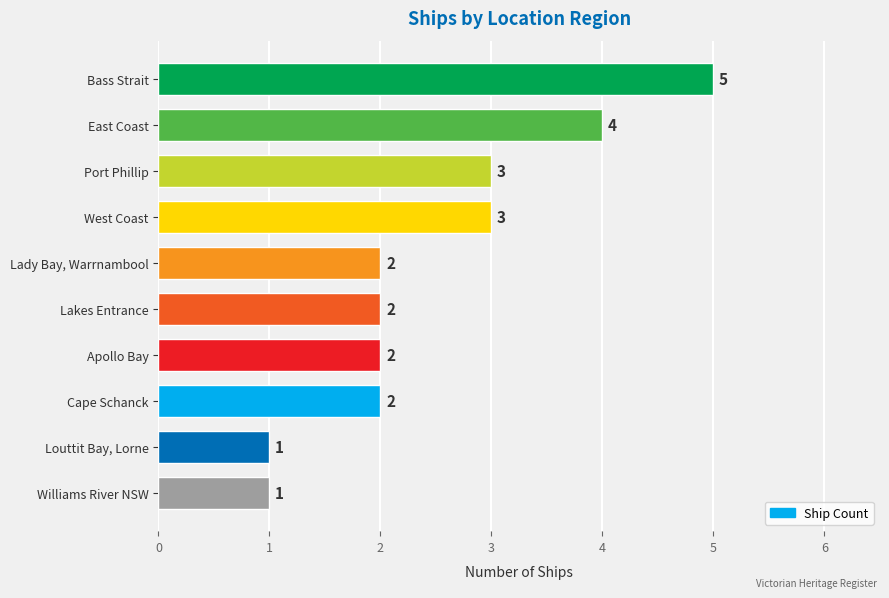

How many values are between 2 and 3?

6